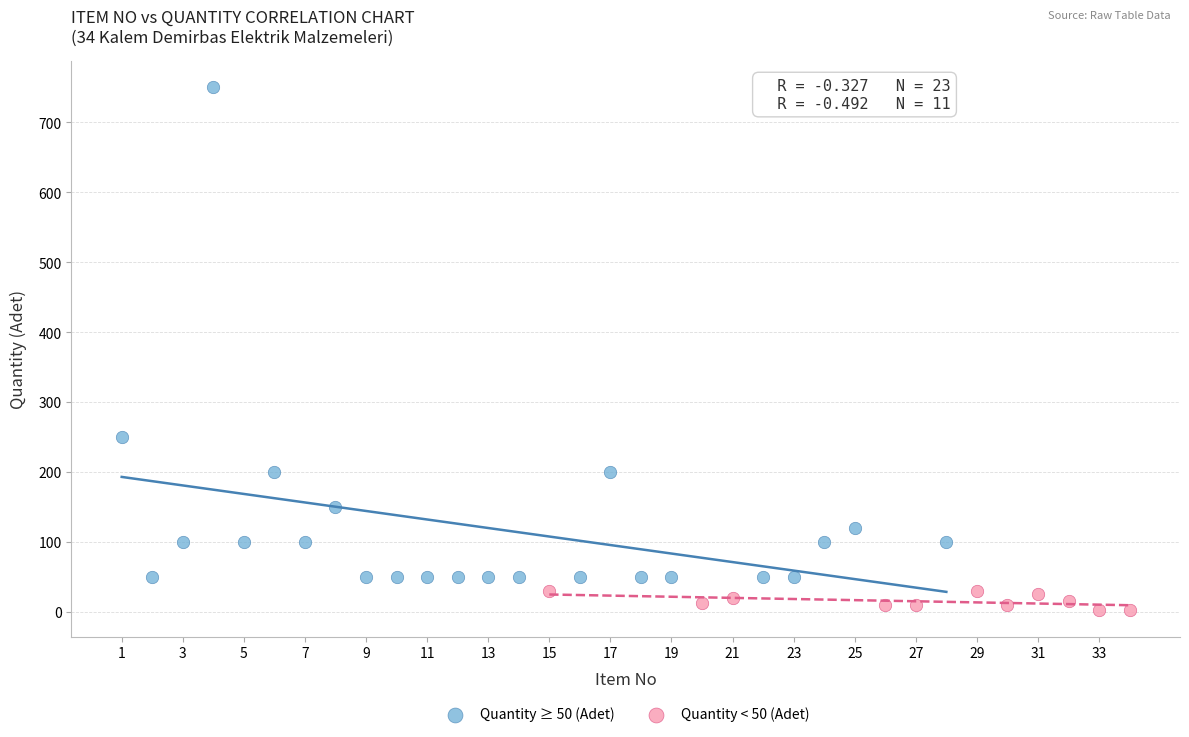

Which series reaches the minimum Y coordinate?

Quantity < 50 (Adet)